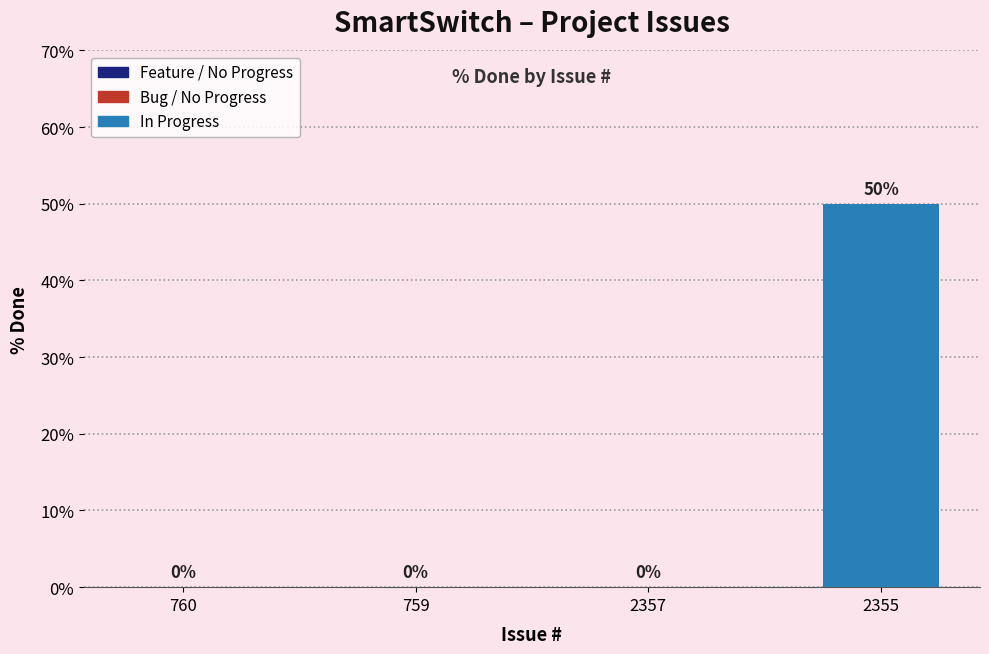

The chart shows a value of 33 at 2357. True or false?

False